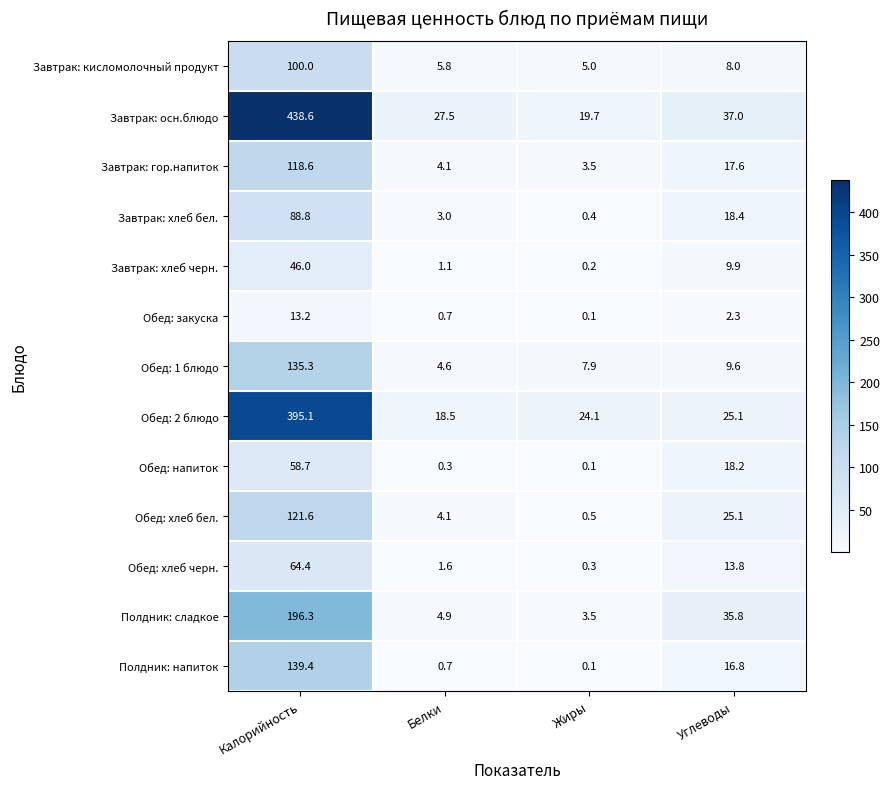

How many series are shown in this chart?

13